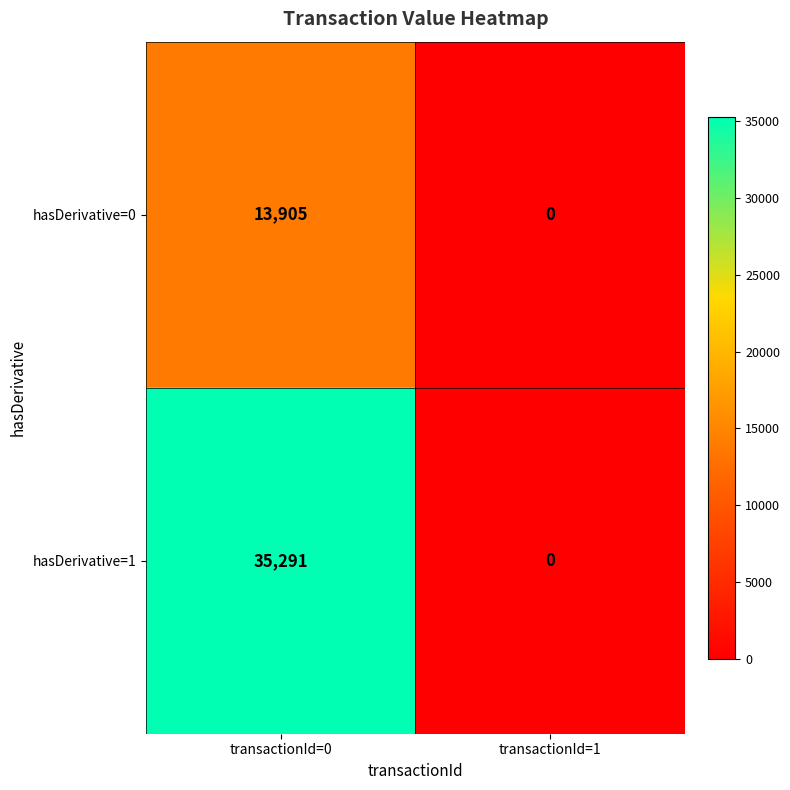

True or false: hasDerivative=0 has a value of 5219 at transactionId=0.

False